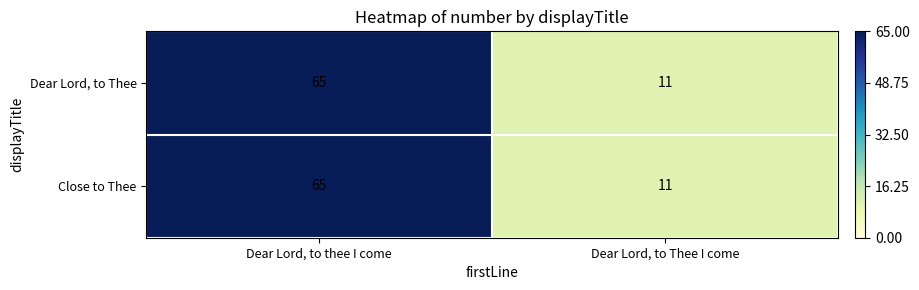

Count the number of data series in this chart.

2